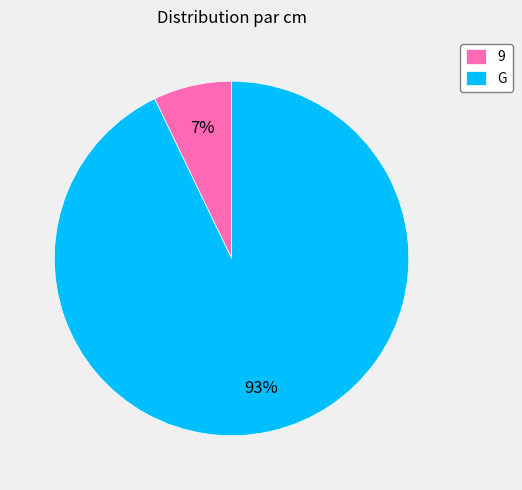

Is there any slice that represents more than half of the pie?

Yes